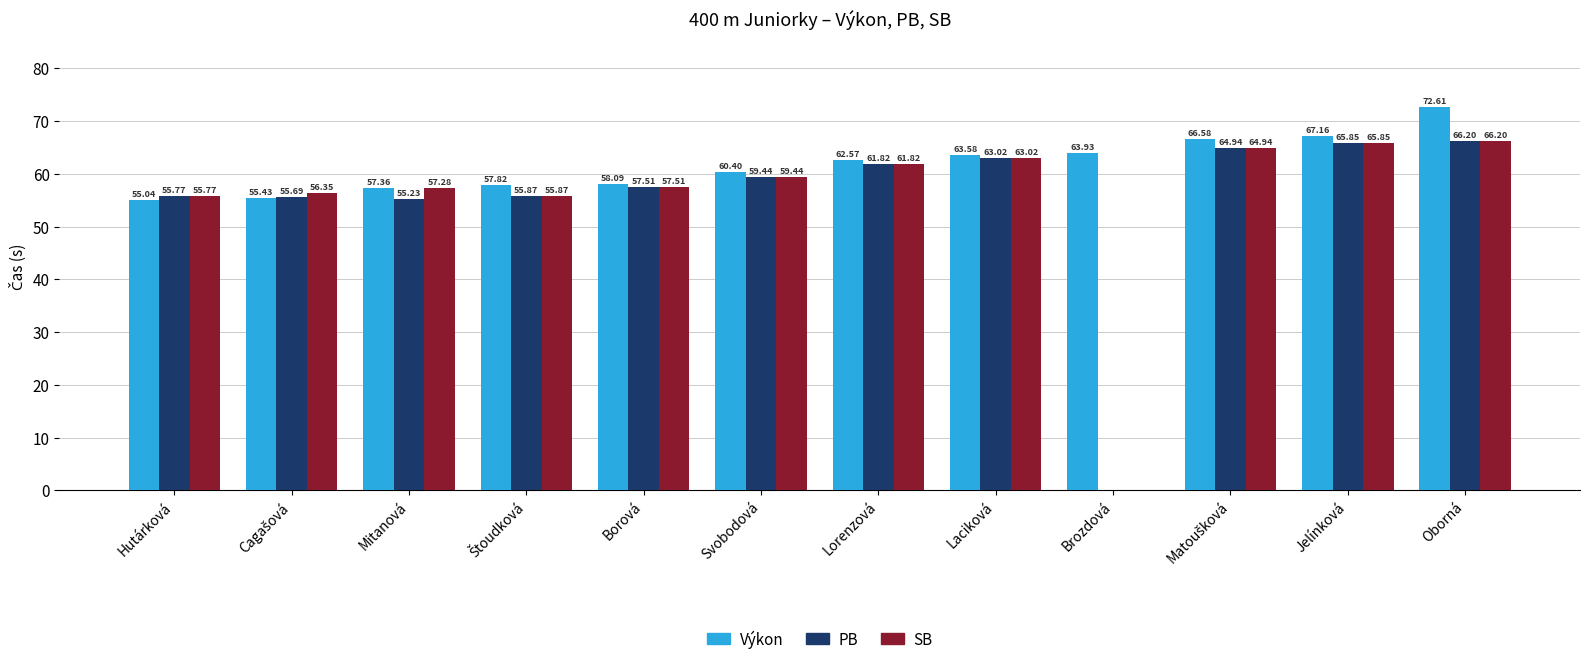

What are all the series names shown in the legend?

Výkon, PB, SB